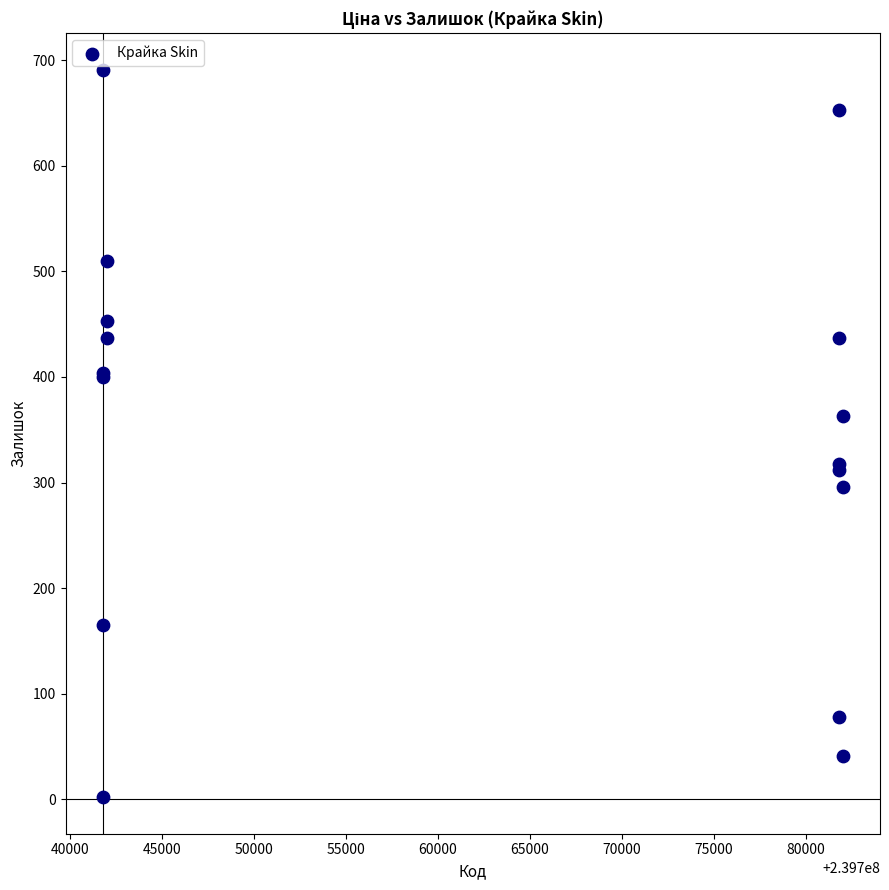

What Y value in the scatter plot is closest to 346?

363